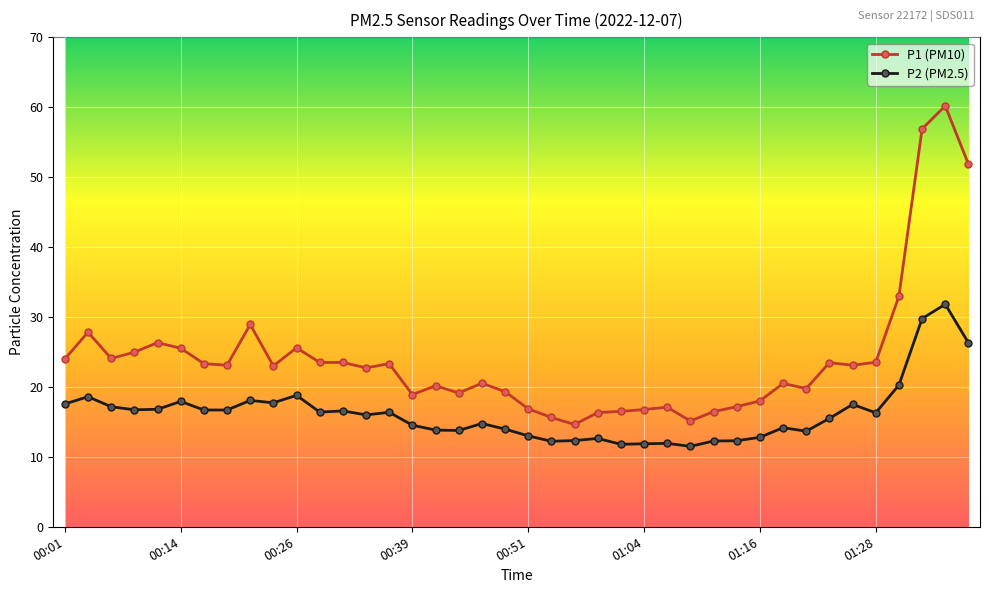

What is the lowest value of the P1 (PM10) series?

14.6